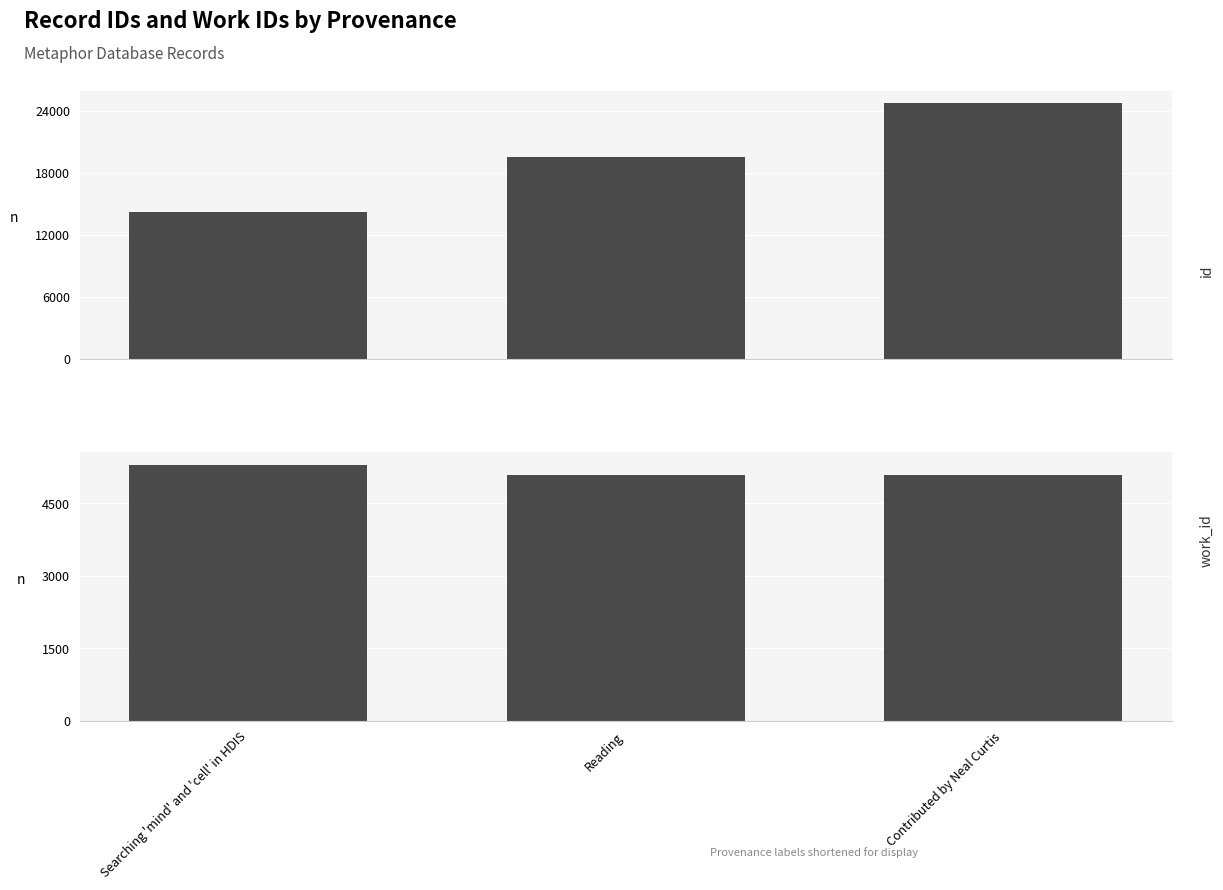

What is the label of the 1st bar from the right?

Contributed by Neal Curtis